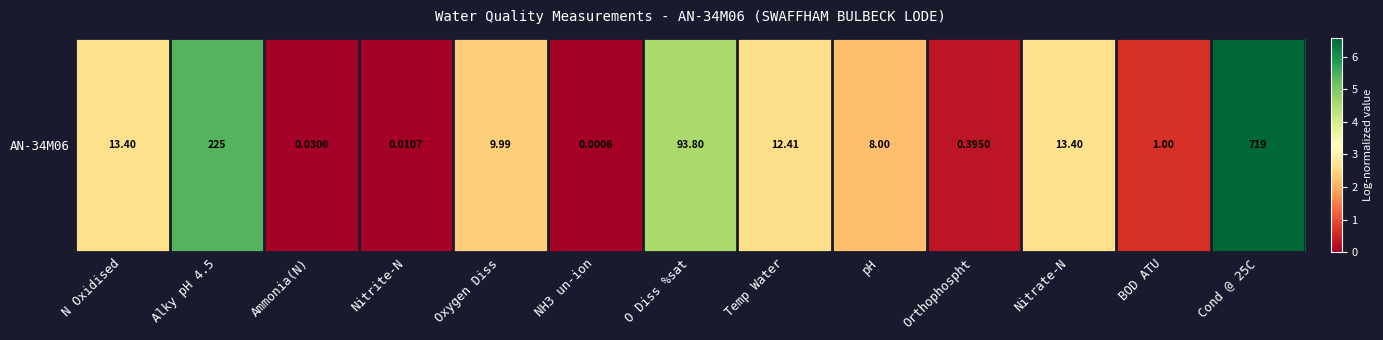

How many series are shown in this chart?

1